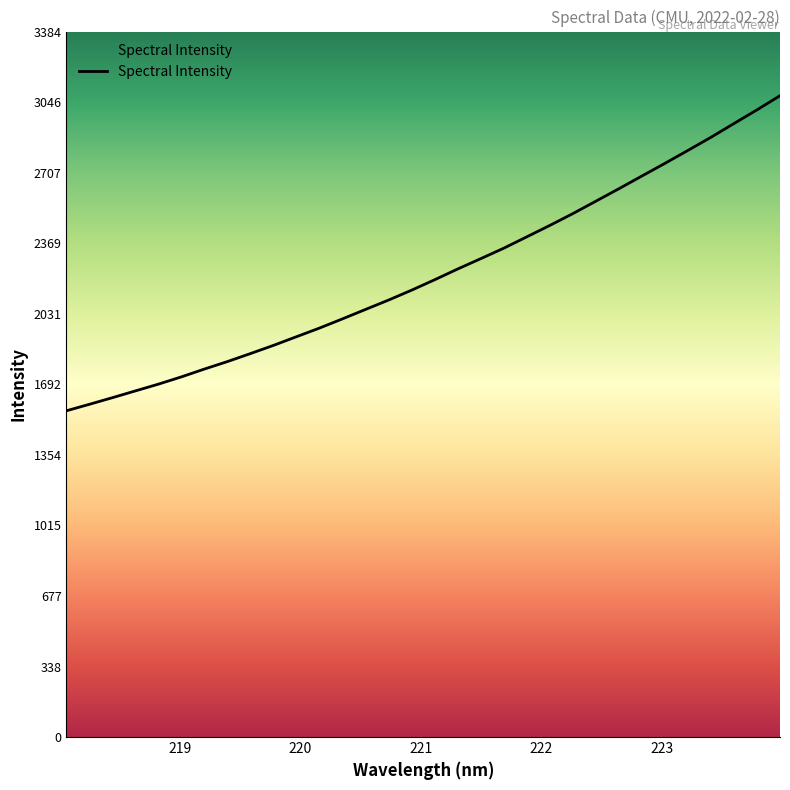

What is the label of the 15th point from the right?

221.3083